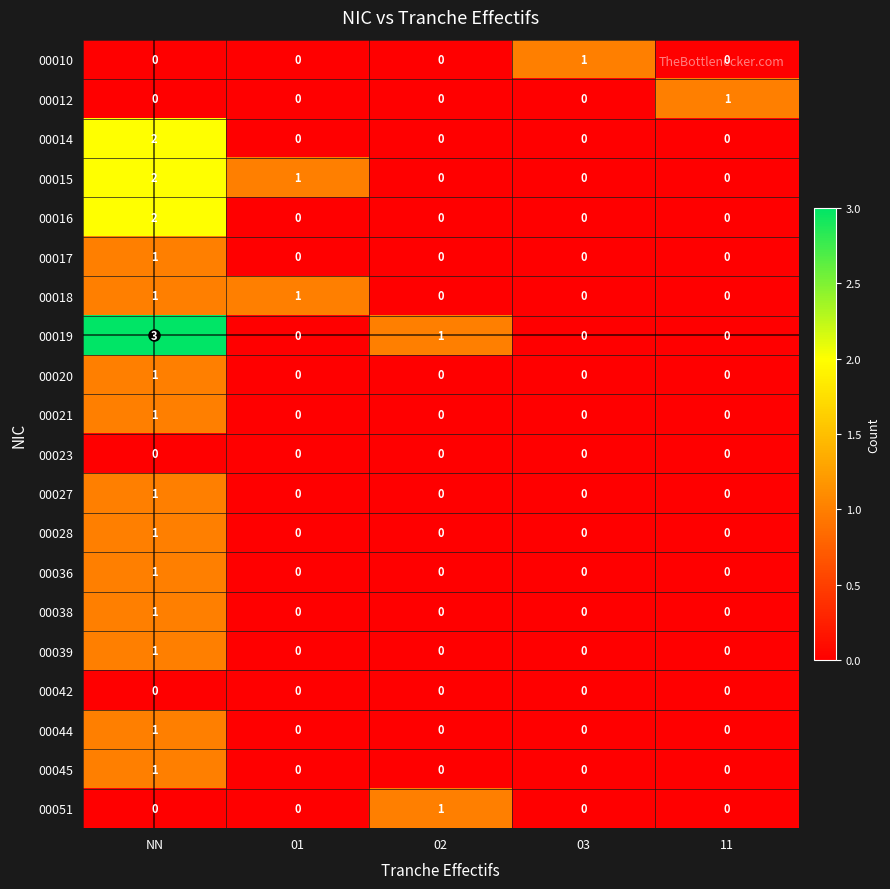

At which category is the sum across all series the highest?

NN